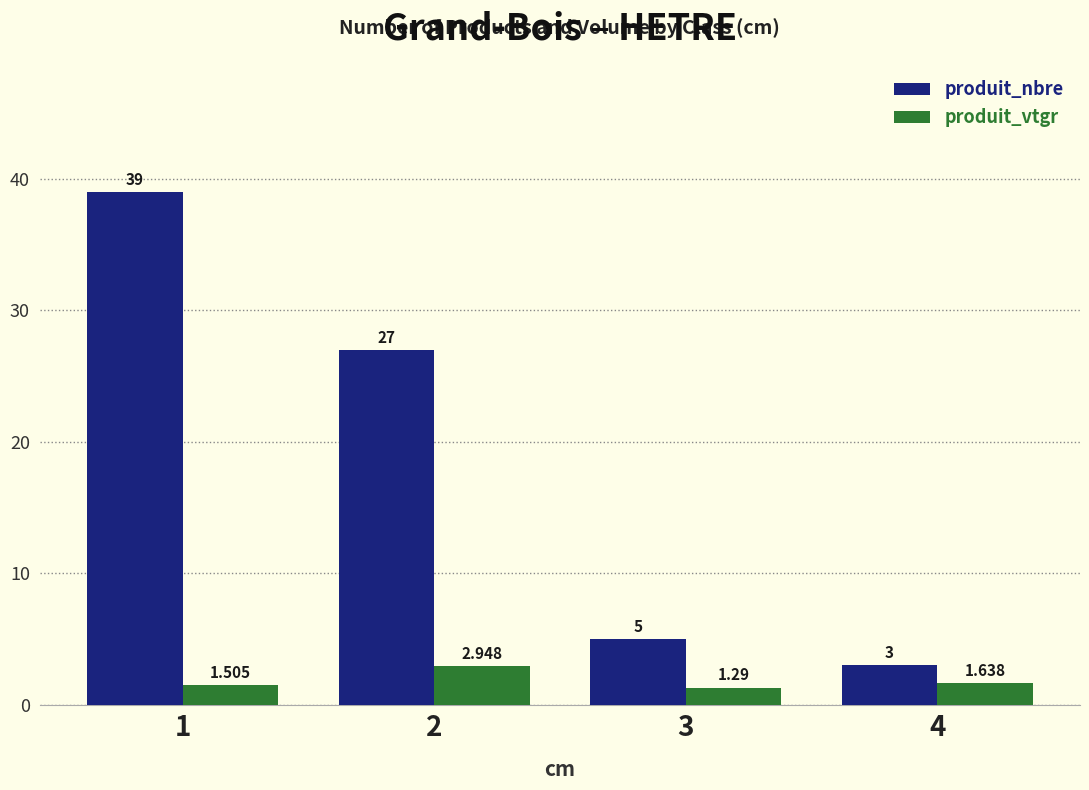

What is the difference between the maximum and minimum values in the produit_nbre series?

36.0